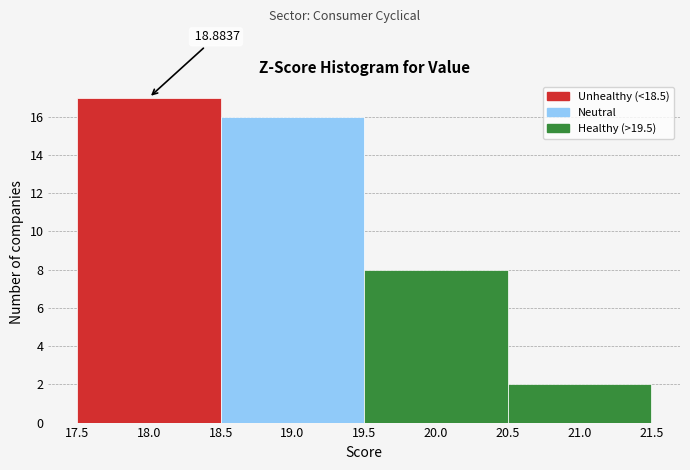

Over which range of the x-axis is the bar tallest?

17.5 to 18.5